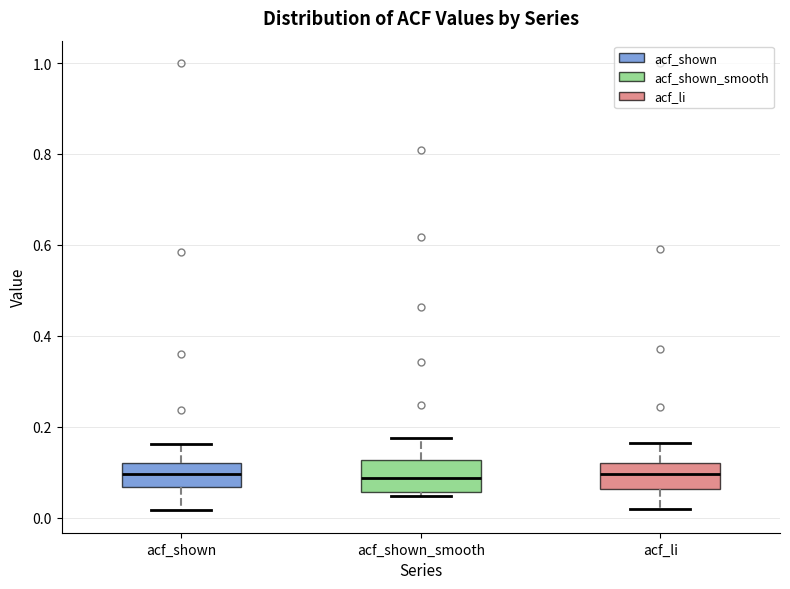

Reading left to right, read every box against the y-axis: the position of its median line, the range the box covers, and the ends of its whiskers. The values are not printed on the chart, so give them approximately, as read against the axis.

acf_shown: median 0.10, box 0.06 to 0.12, whiskers 0.02 to 0.16
acf_shown_smooth: median 0.08, box 0.06 to 0.12, whiskers 0.04 to 0.18
acf_li: median 0.10, box 0.06 to 0.12, whiskers 0.02 to 0.16